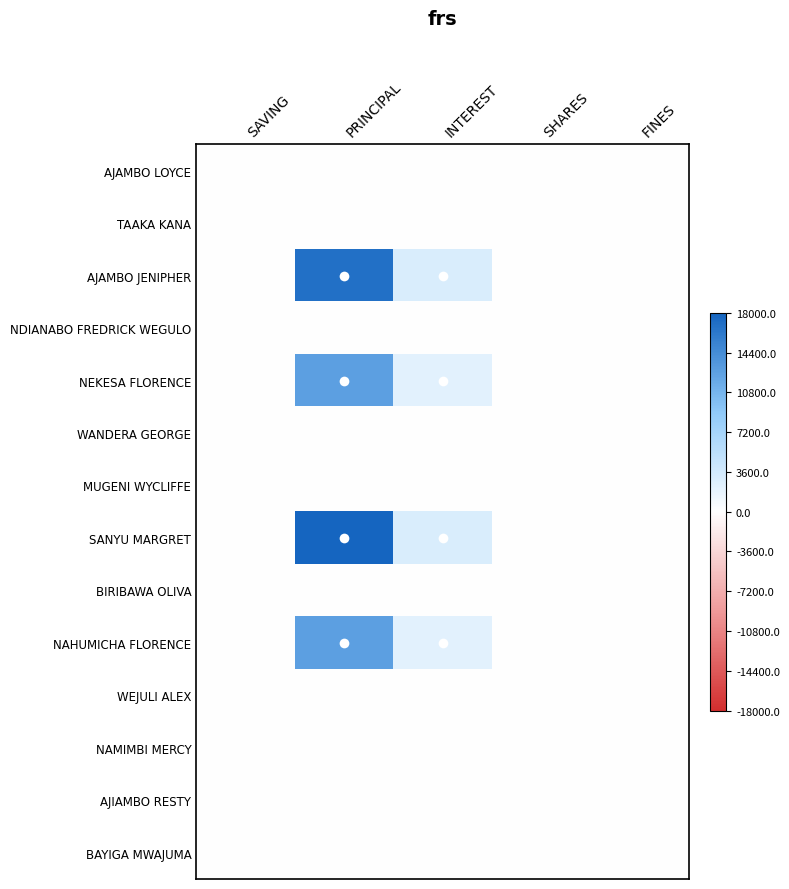

Which has a higher value, PRINCIPAL or FINES?

PRINCIPAL